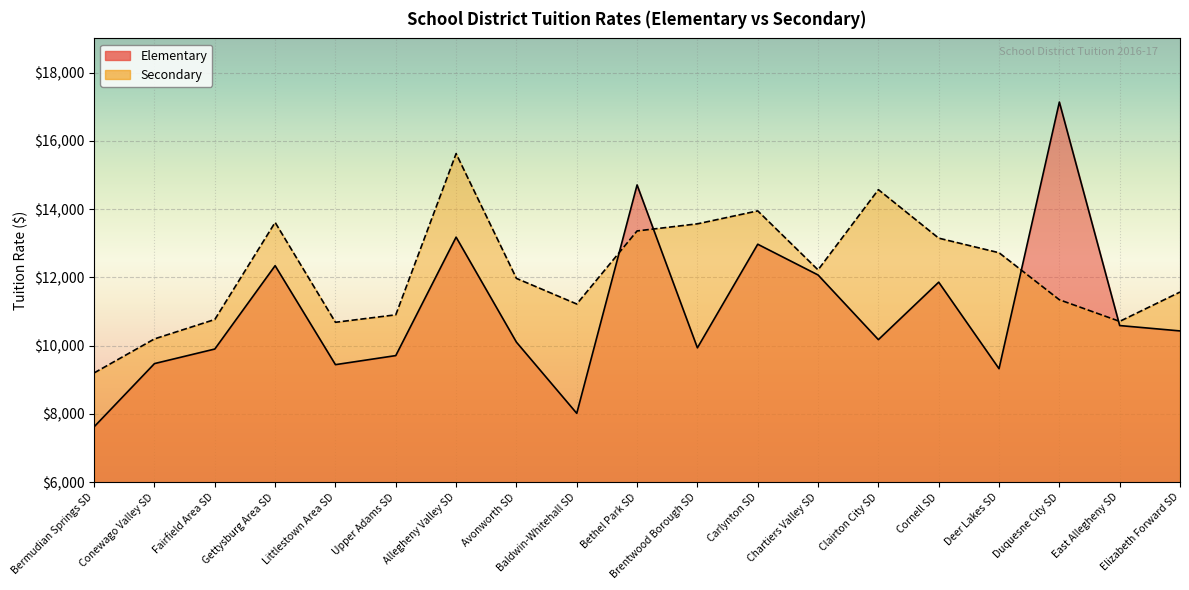

How many times do Secondary and Elementary cross each other?

4